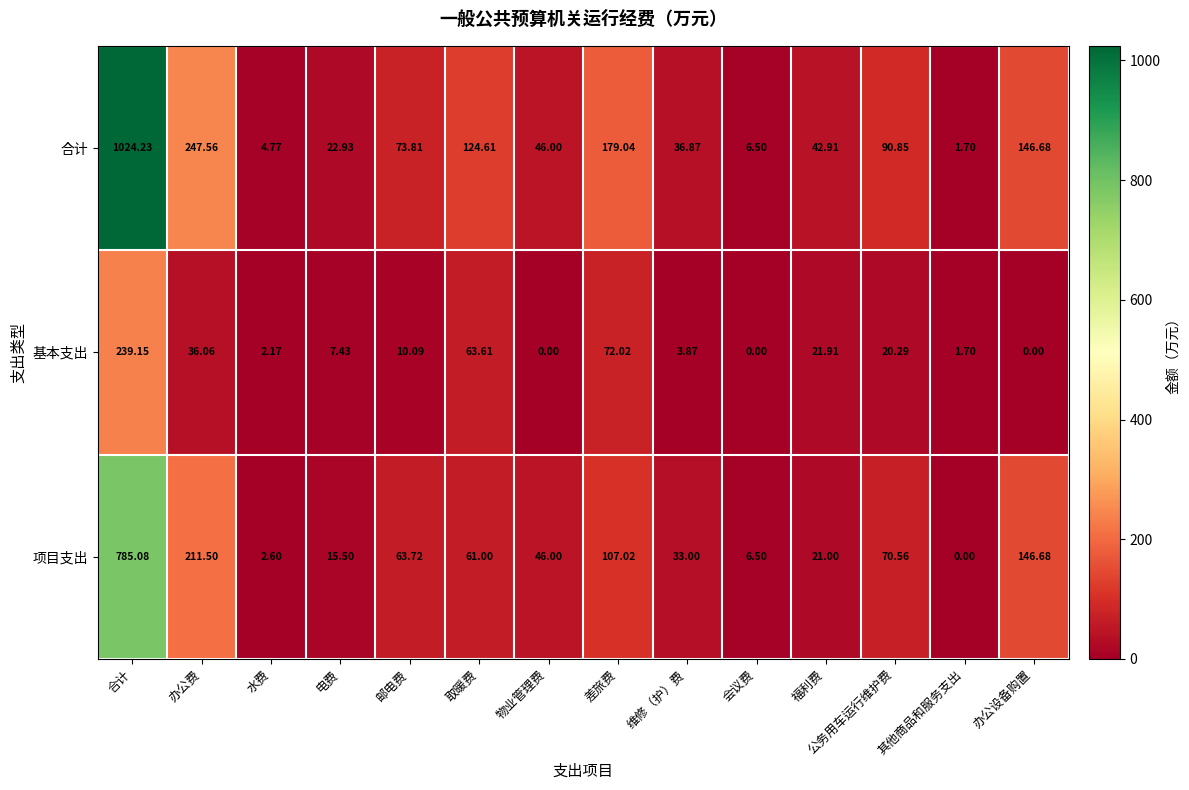

Rank the series by their average value, from highest to lowest.

合计, 项目支出, 基本支出